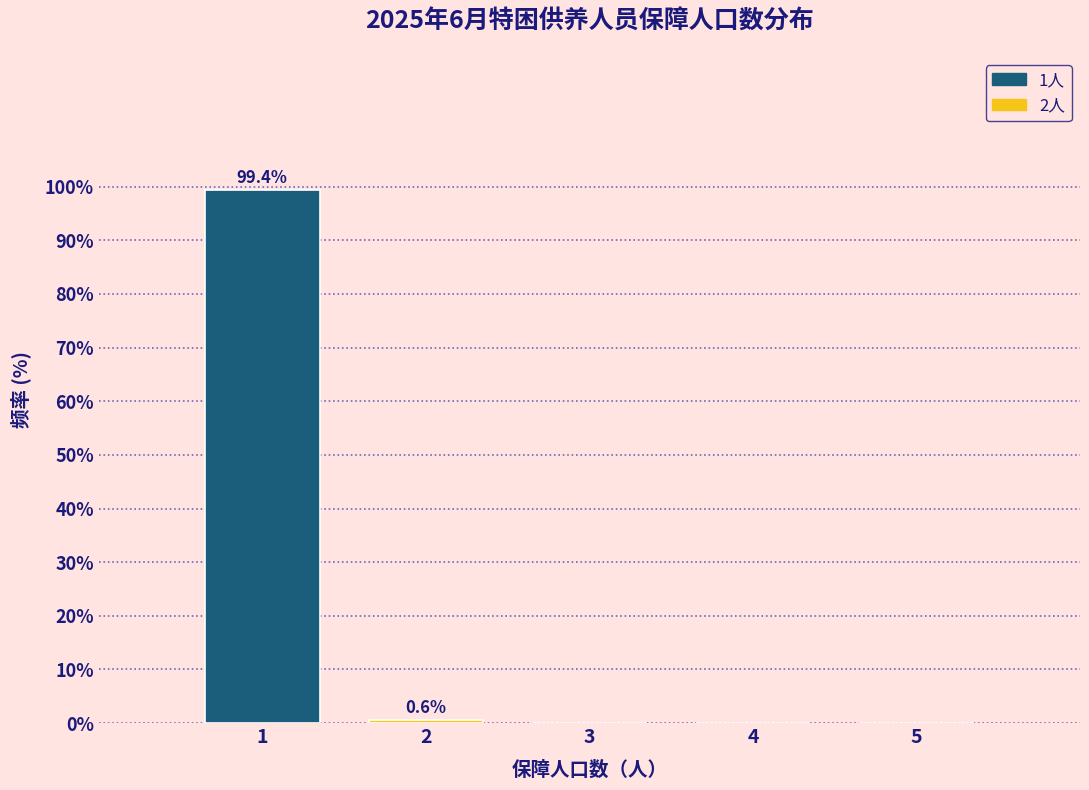

Reading left to right, what are all the values shown in this chart?

1=99.4	2=0.6	3=0.0	4=0.0	5=0.0